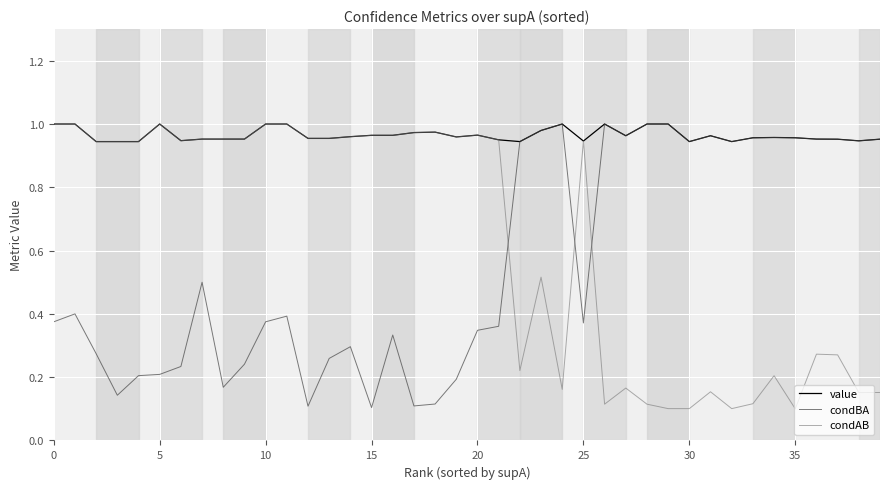

Rank the series by their average value, from highest to lowest.

value, condAB, condBA